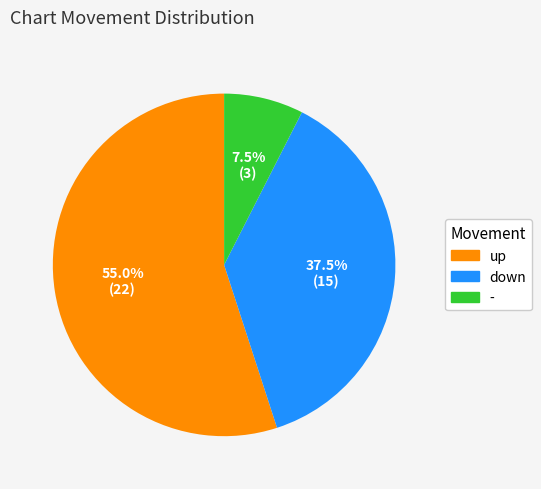

What is the largest slice in the pie chart?

up